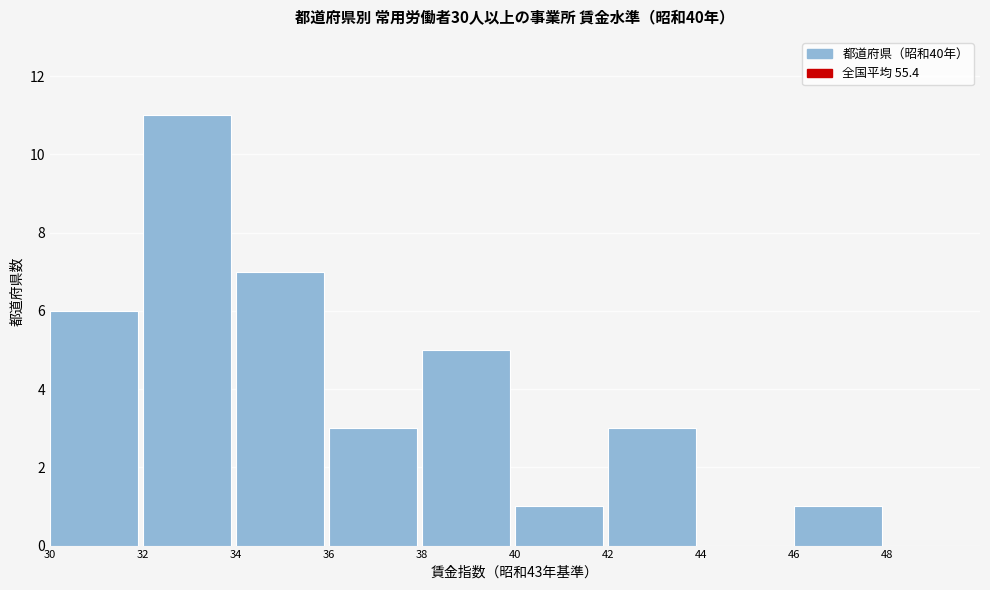

Reading left to right, transcribe this chart: for each bar, give the range it covers on the x-axis and its height. The values are not printed on the chart, so give them approximately, as read against the axis.

30 to 32: 6
32 to 34: 11
34 to 36: 7
36 to 38: 3
38 to 40: 5
40 to 42: 1
42 to 44: 3
44 to 46: 0
46 to 48: 1